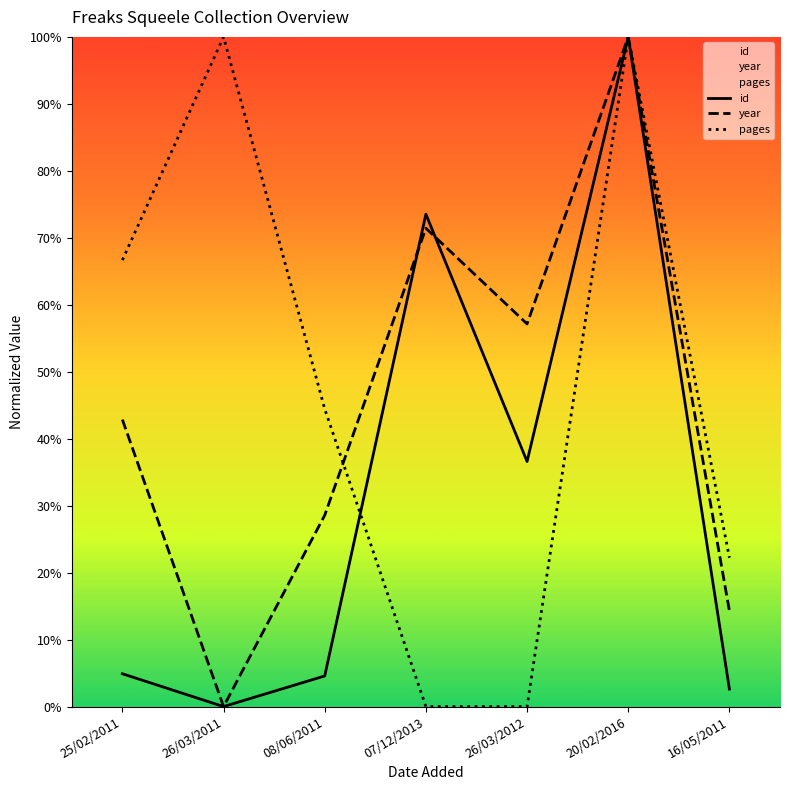

Where do id and pages first cross each other?

08/06/2011 and 07/12/2013